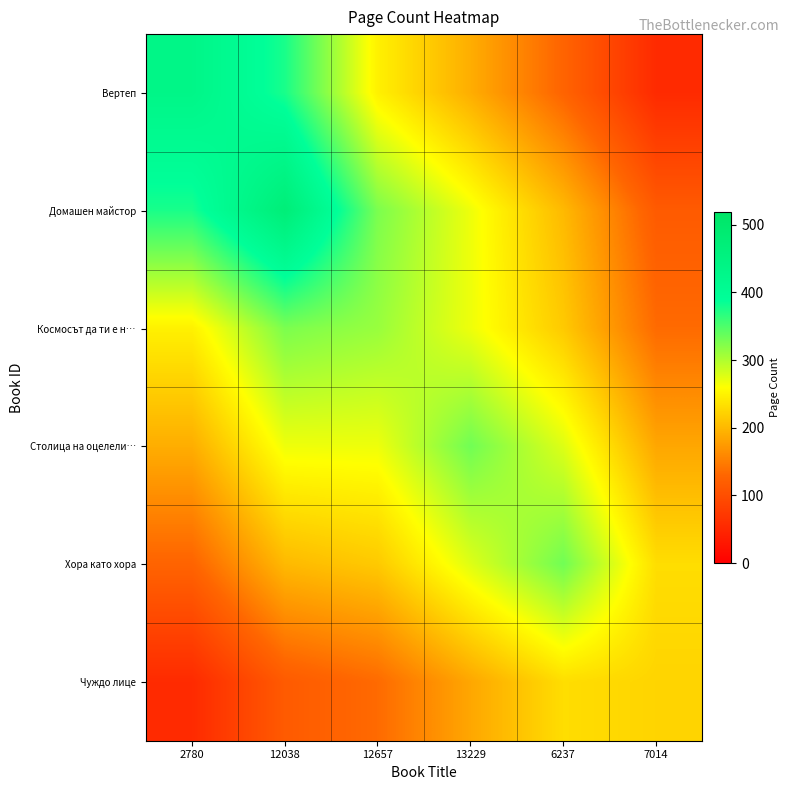

Between 6237 and 2780, which is larger?

2780